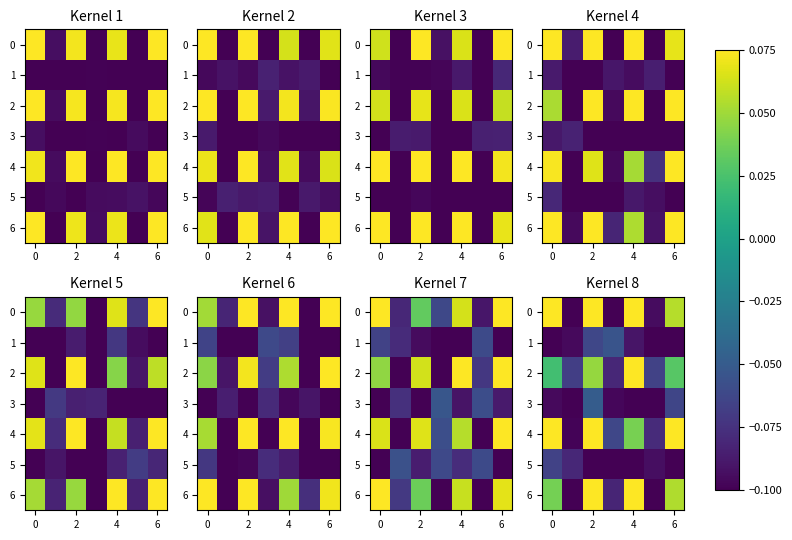

Count the row_2 values in the range 0 to 1.

4